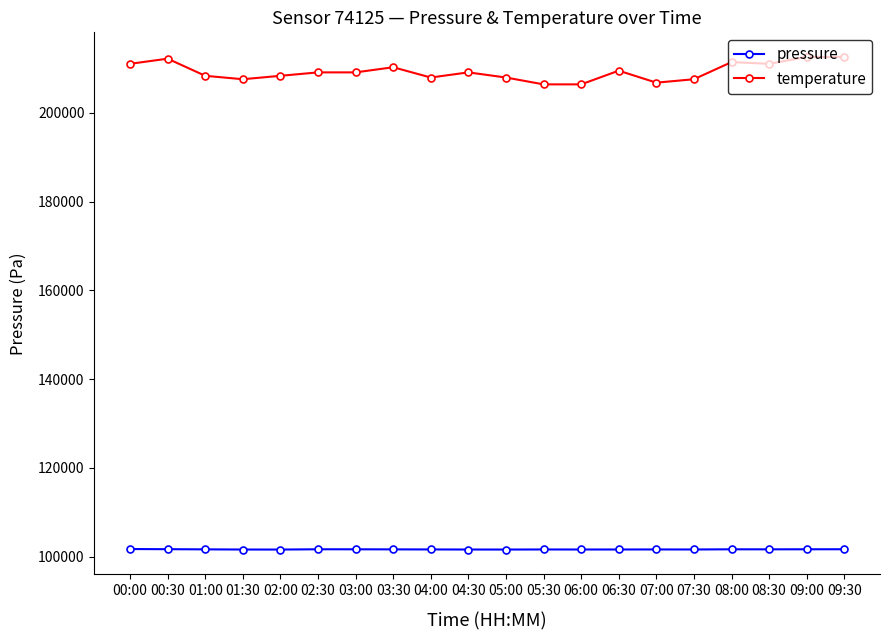

What is the total value across all series at 07:30?

309222.2